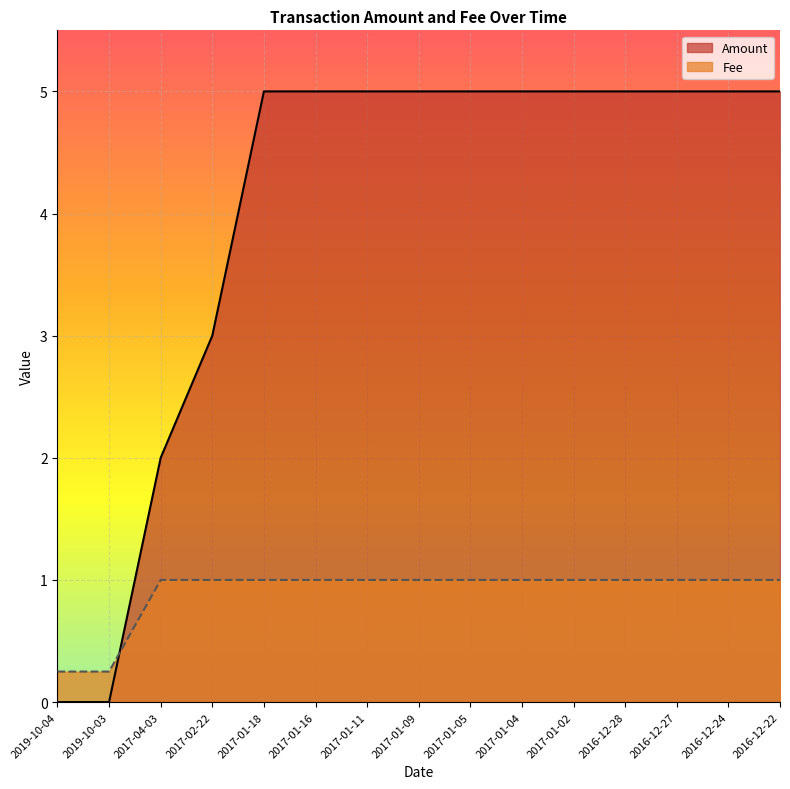

The value of Amount at 2016-12-28 is 5.0. True or false?

True